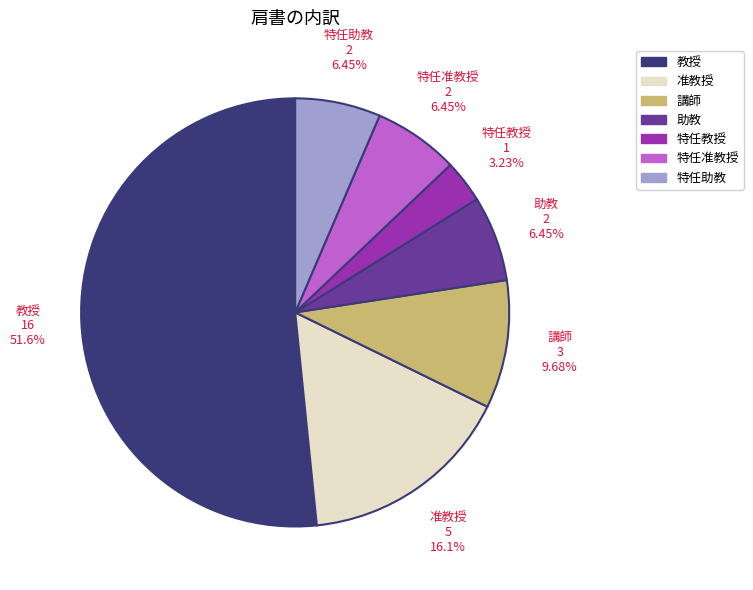

How many segments does this pie chart have?

7